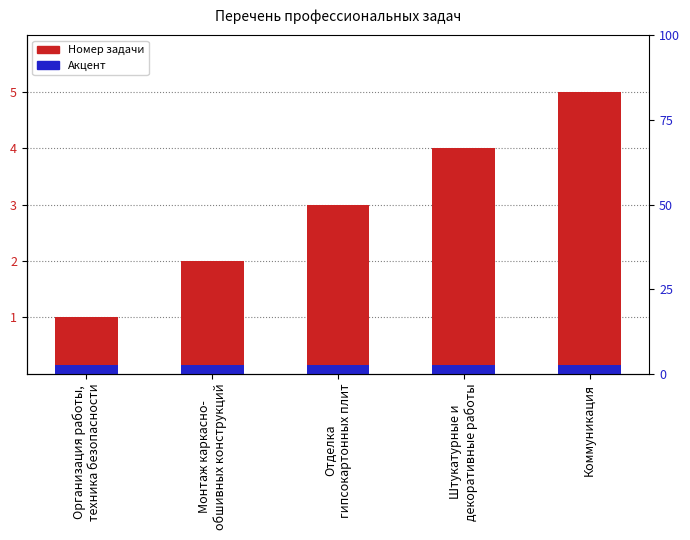

At which label is the value closest to 3?

Отделка
гипсокартонных плит